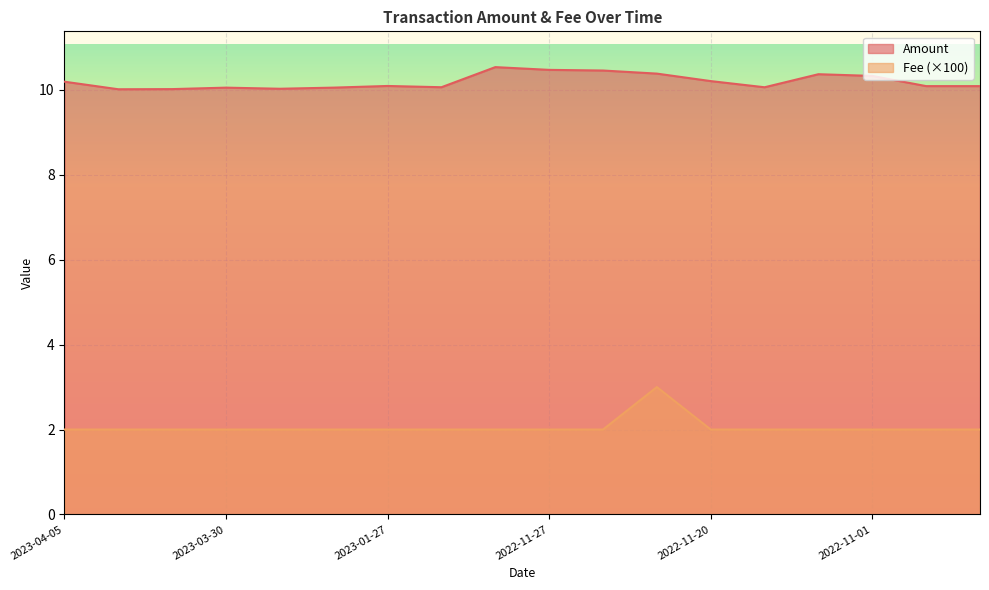

True or false: Fee and Amount cross at least once.

False